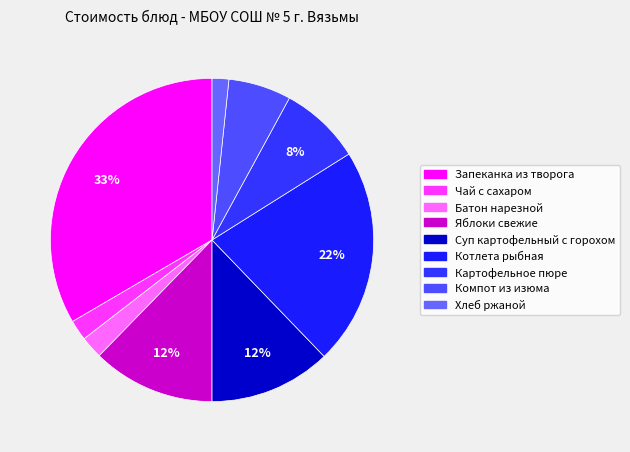

Count the number of slices in the pie.

9